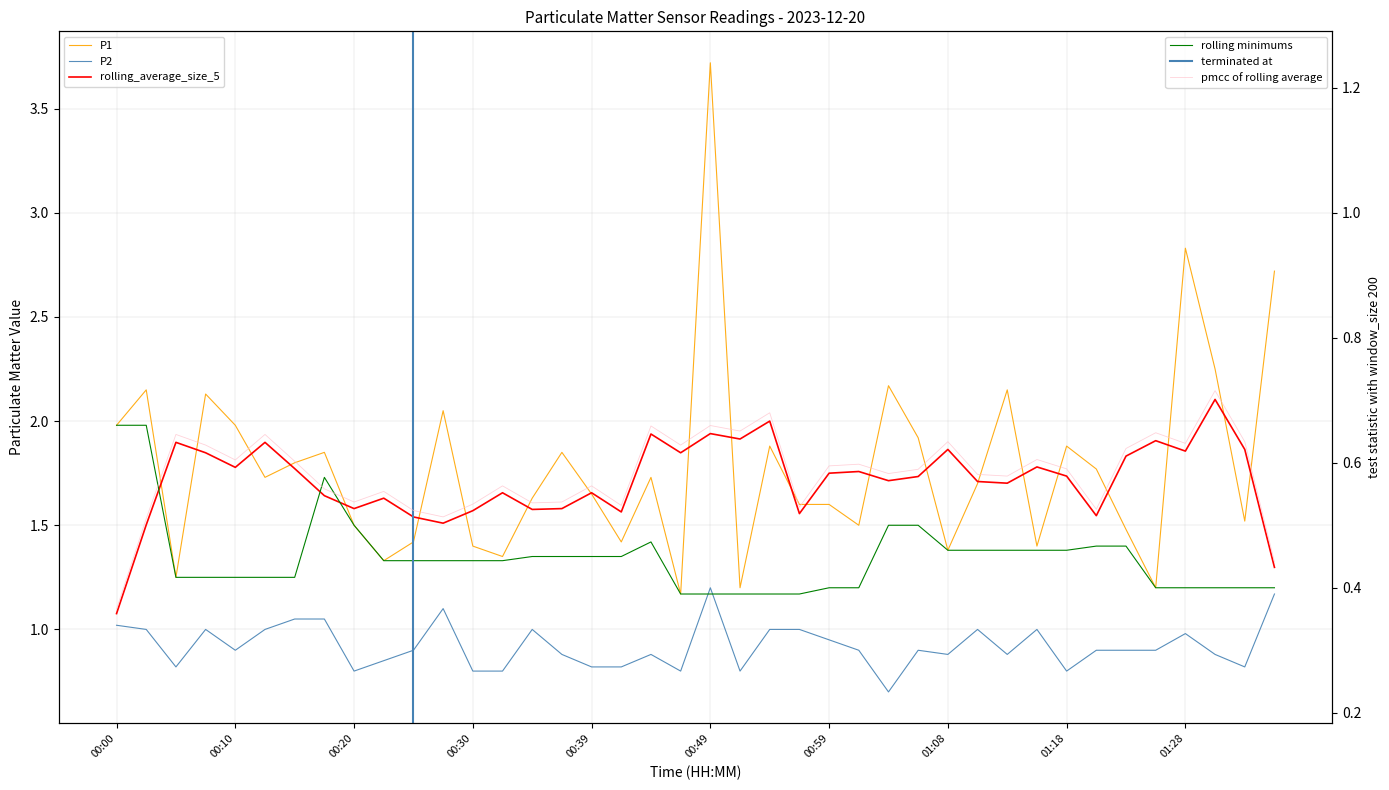

Is the value of P2 at 00:44 greater than the value of P1 at 00:10?

No